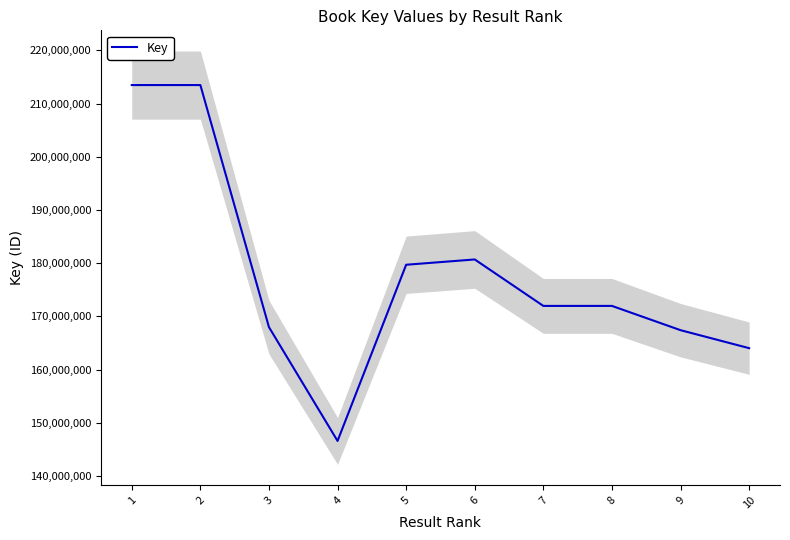

What is the greatest value displayed?

213493592